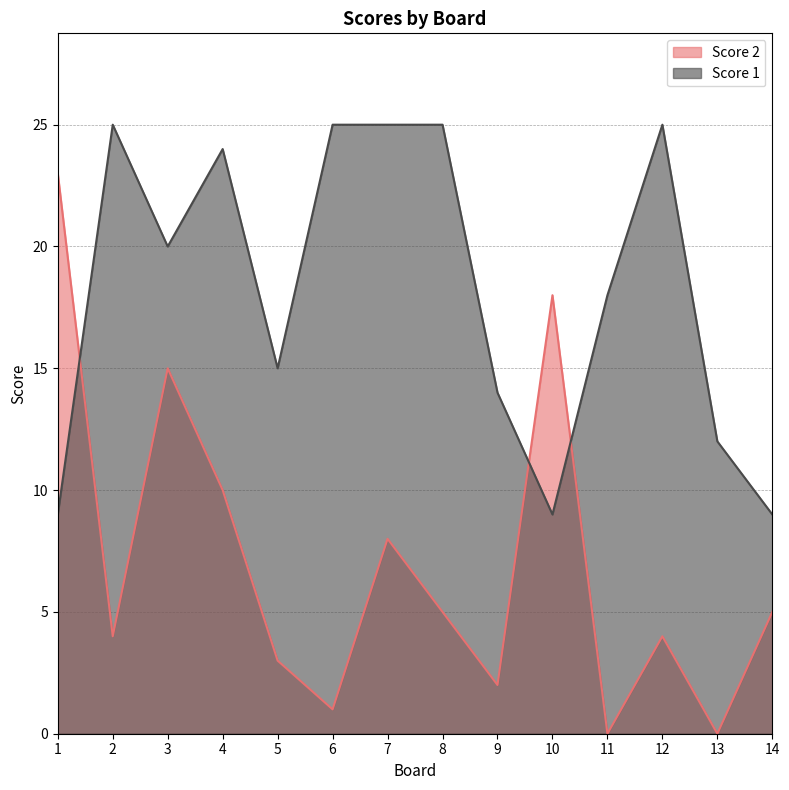

How many lines are shown in the chart?

2